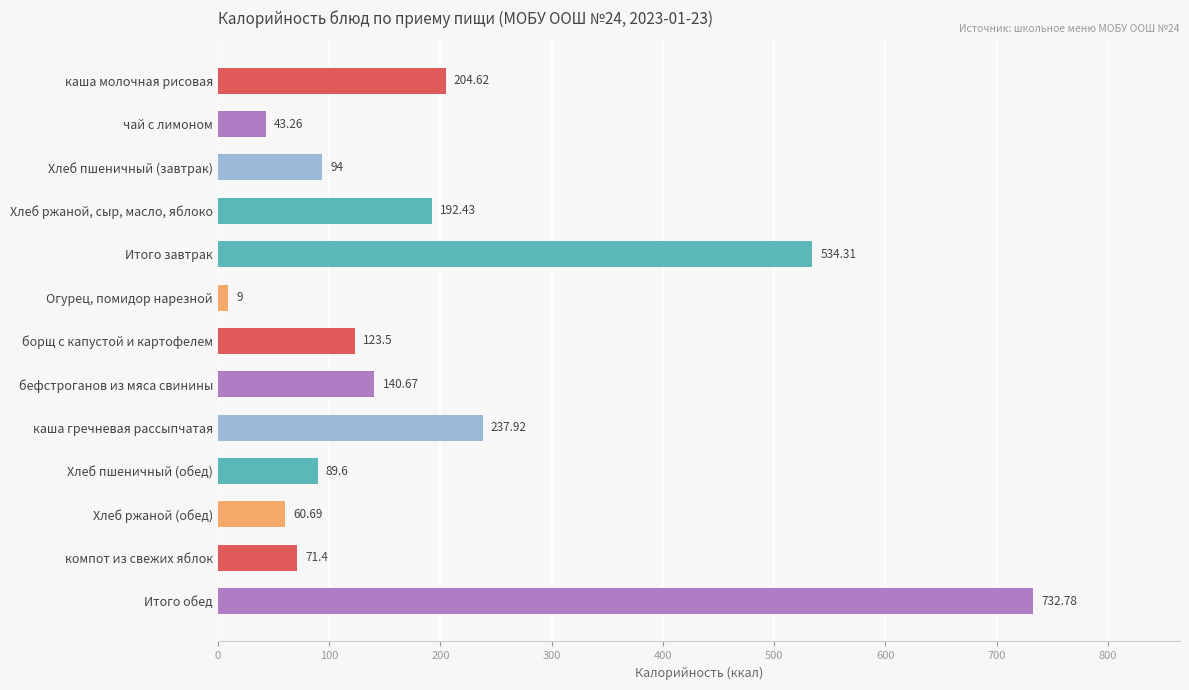

Are the bars grouped side by side (vs. stacked)?

No